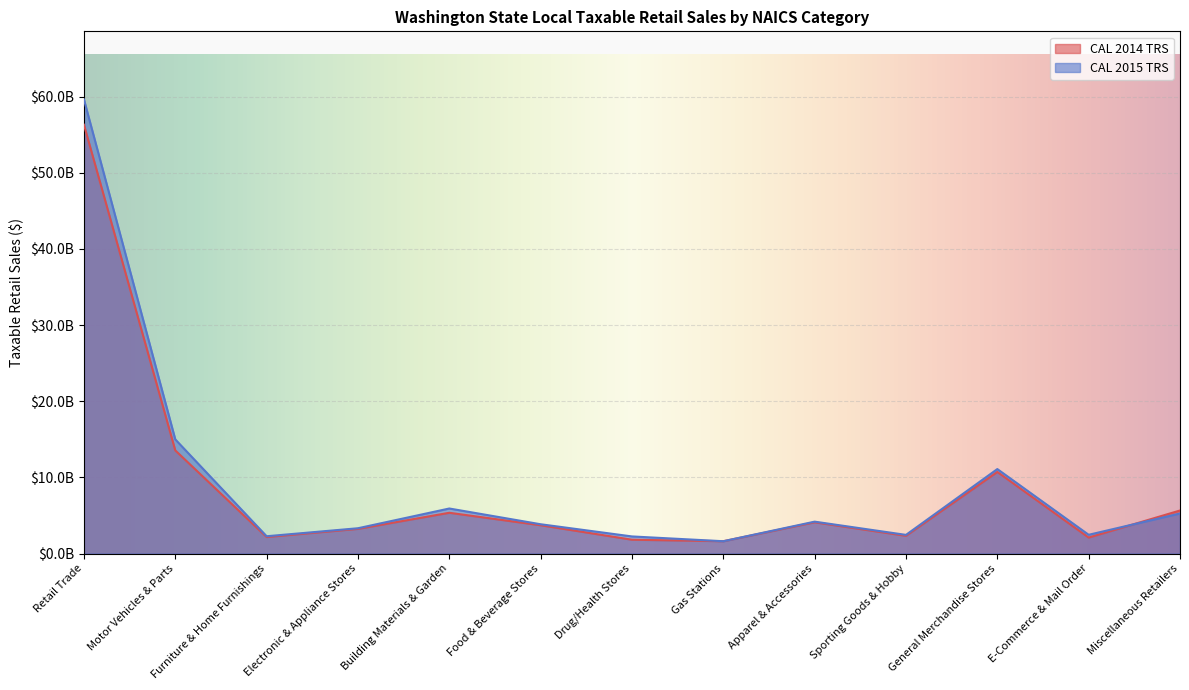

Read the CAL 2014 TRS value at Apparel & Accessories, to the nearest 100.

4099827900